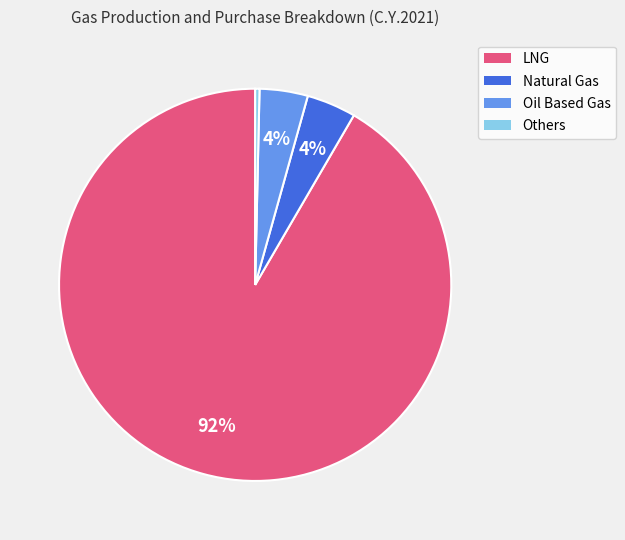

Which has a higher value, Others or LNG?

LNG